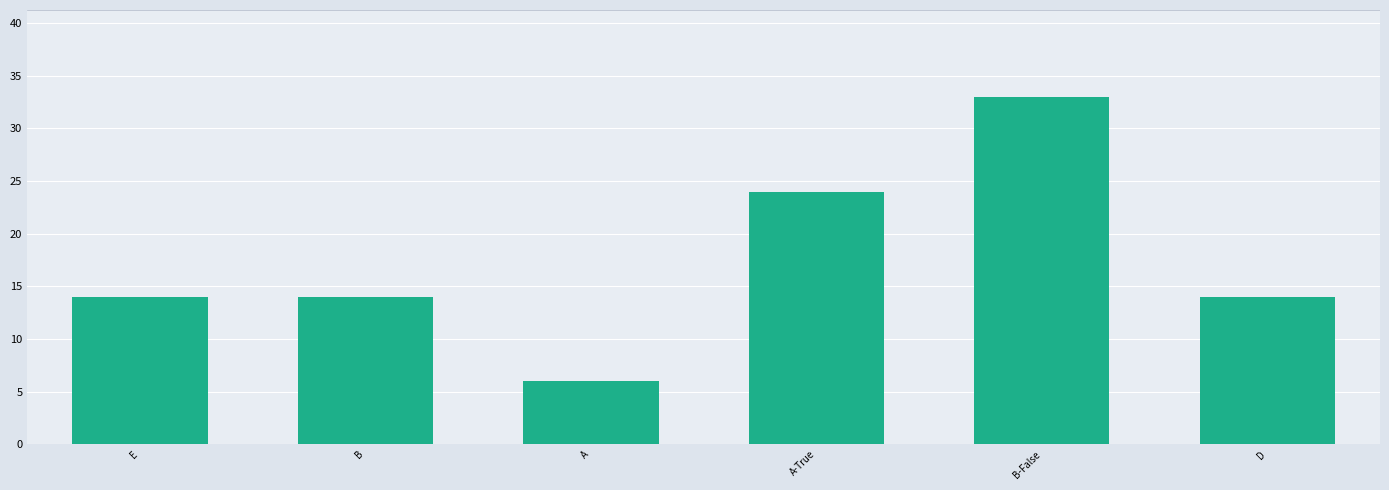

What is the difference between the maximum and second lowest values?

19